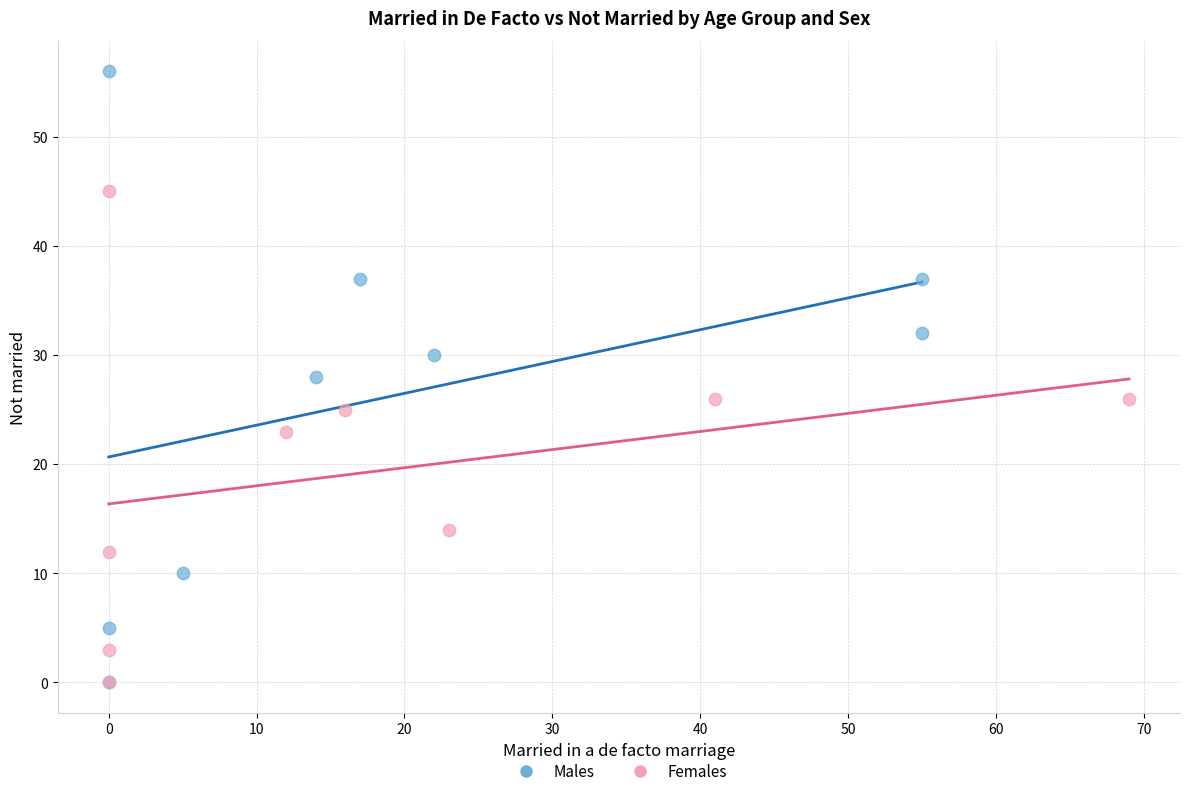

Which series has the widest spread of Y values?

Males